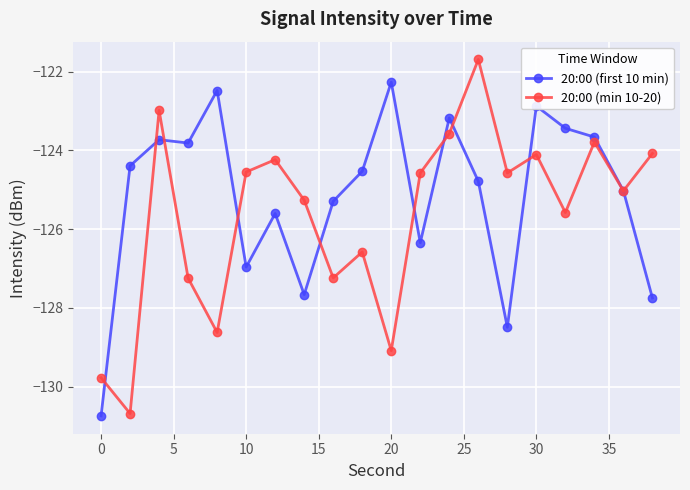

What is the value of the 20:00 (min 10-20) point at the 16th from the left?

-124.1